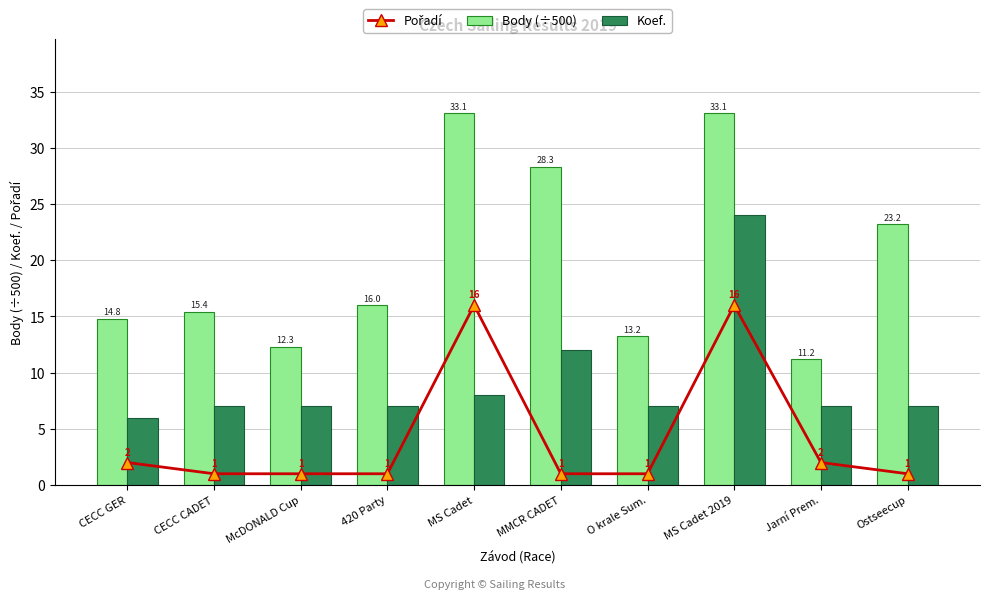

What is the label of the 6th bar from the left?

MMCR CADET